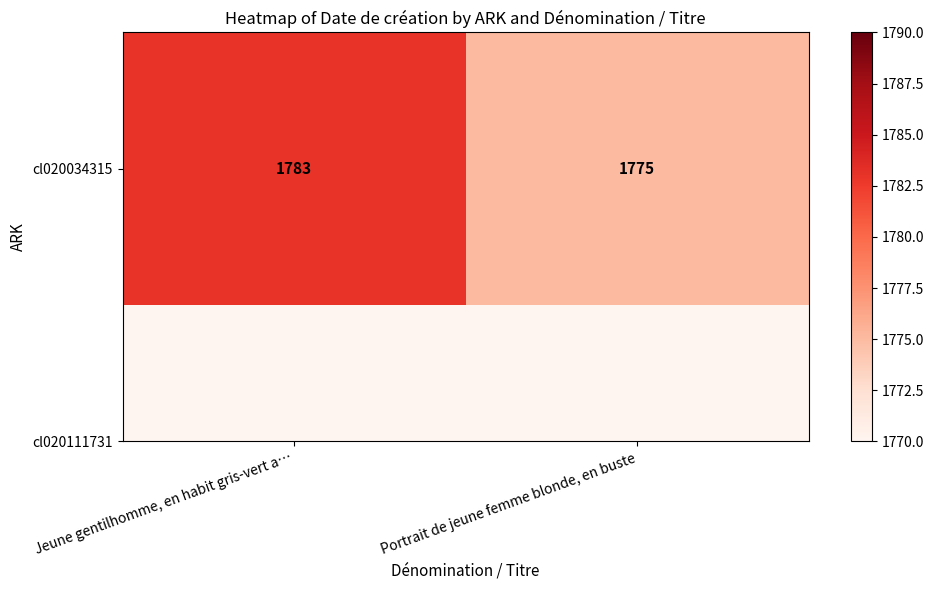

Is it true that the value at Jeune gentilhomme, en habit gris-vert a… is 810?

False